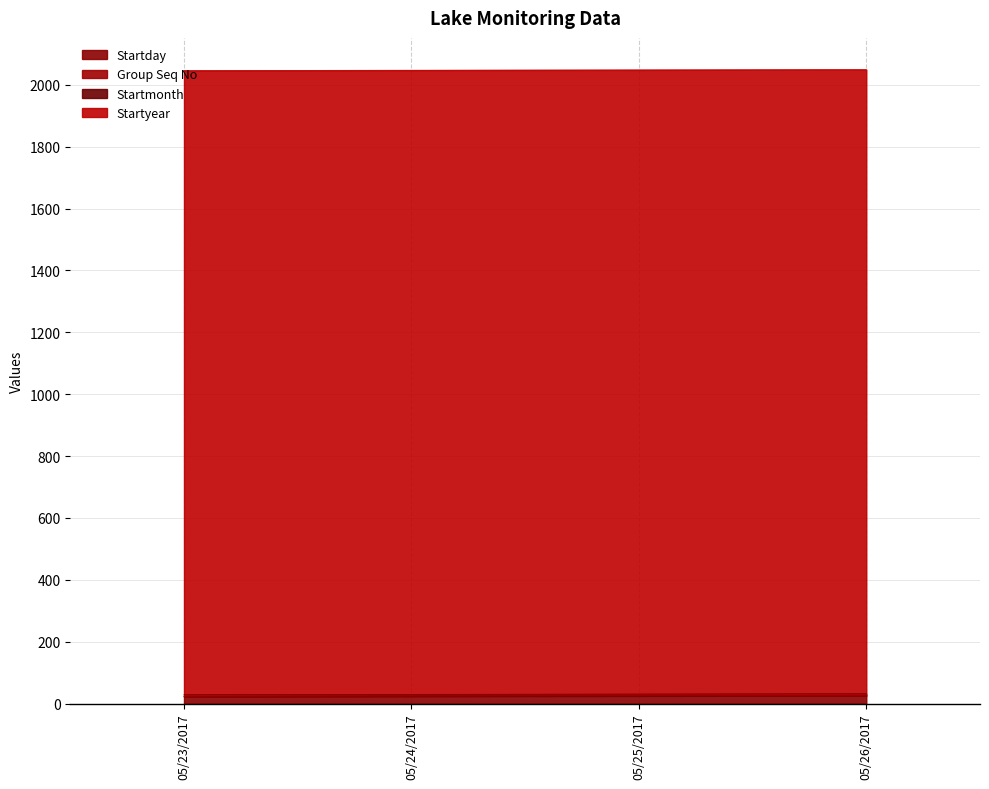

Rank the series by their maximum value, from lowest to highest.

Group Seq No, Startmonth, Startday, Startyear